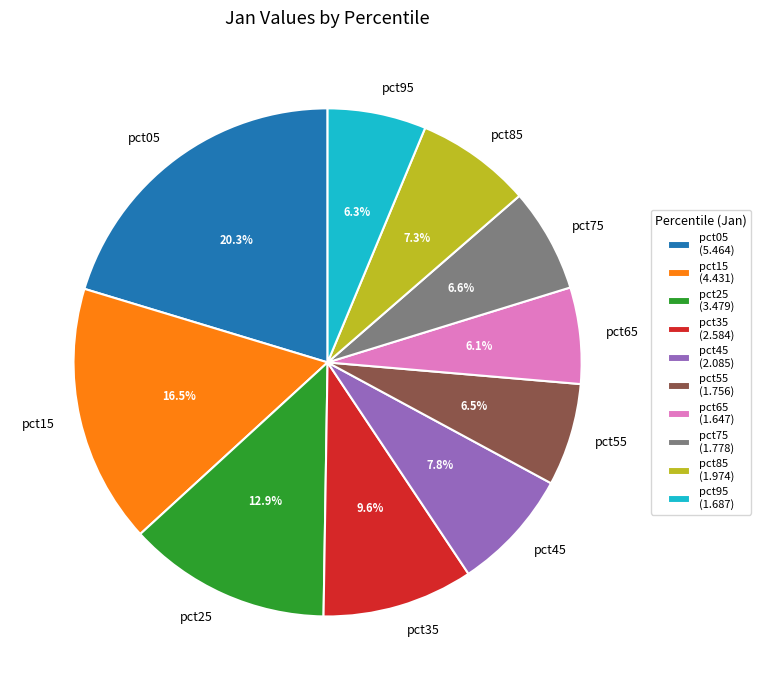

To the nearest percent, what percentage of the pie is pct05?

20%